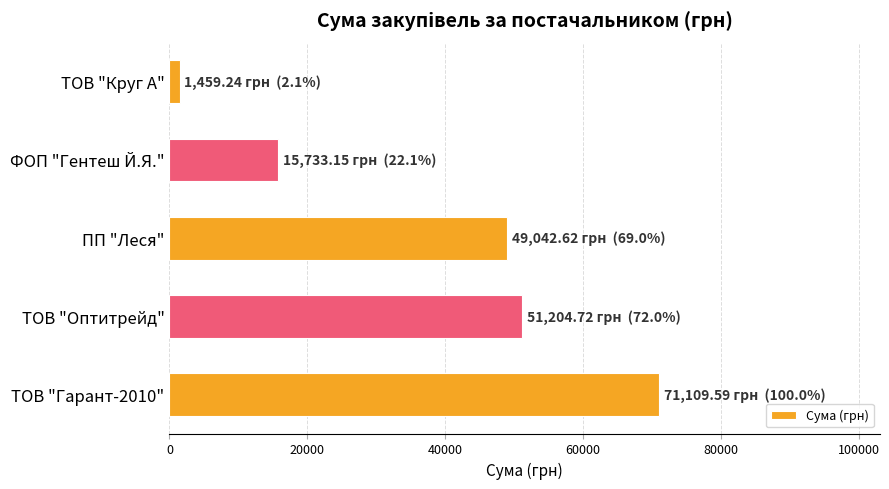

True or false: the data shows 15733.1 at ФОП "Гентеш Й.Я.".

True